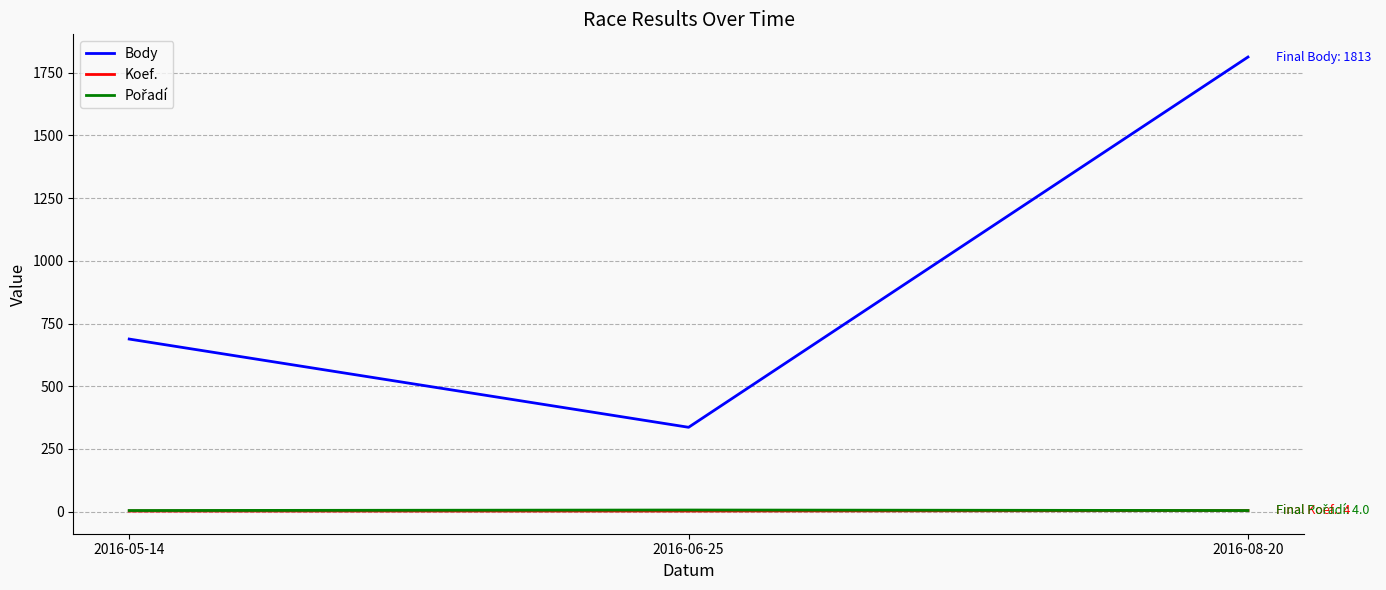

Which series has the largest total across all categories?

Body